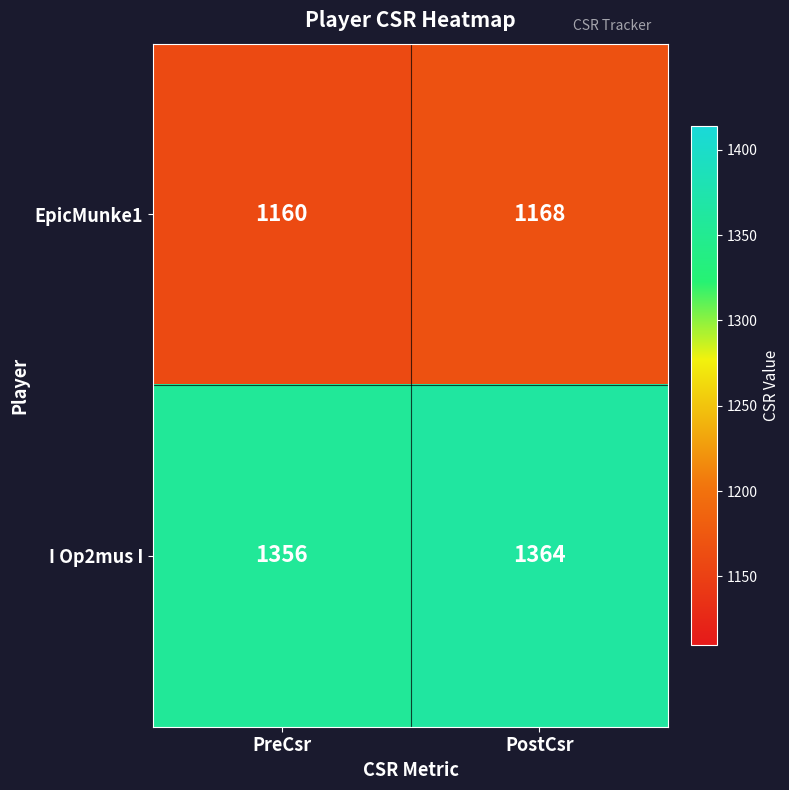

Which category has the highest value across all series?

PostCsr